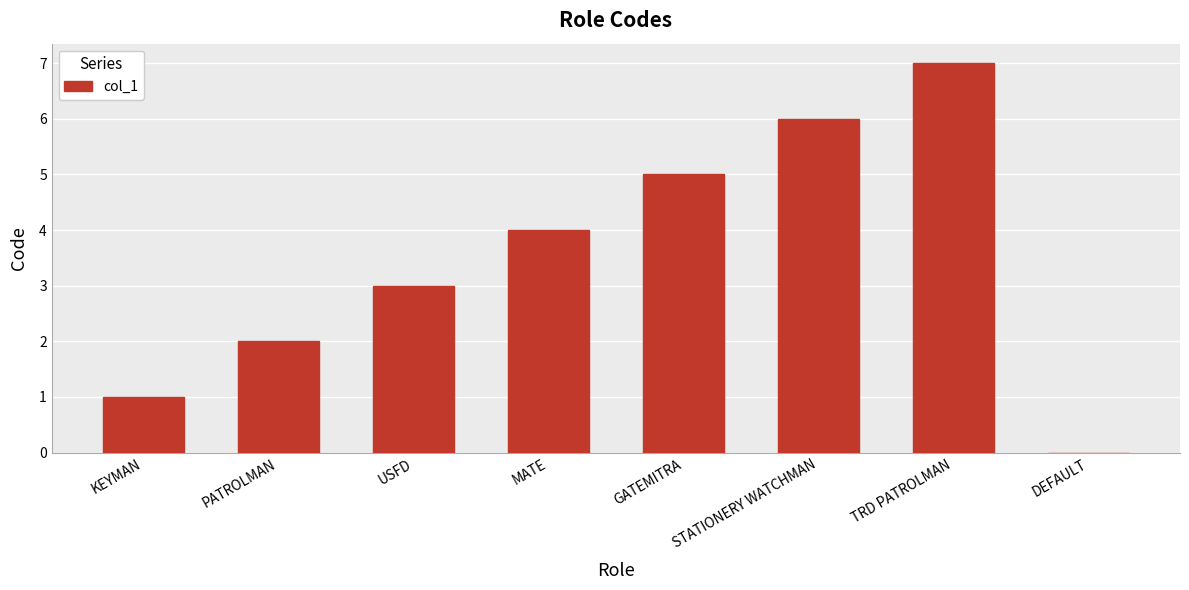

Which label corresponds to the largest value in the chart?

TRD PATROLMAN